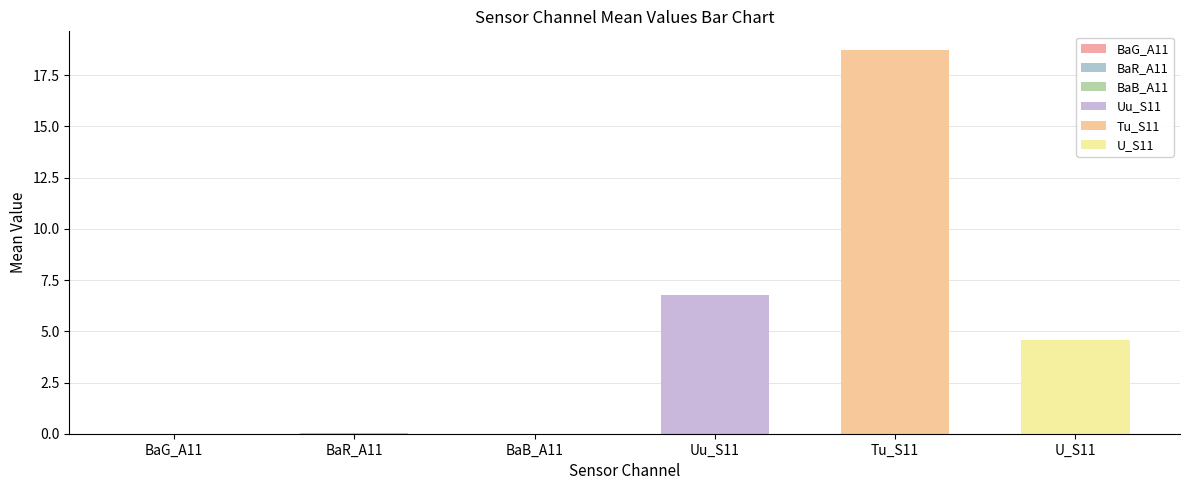

What is the value of the Tu_S11 bar at the 13th from the left?

18.7